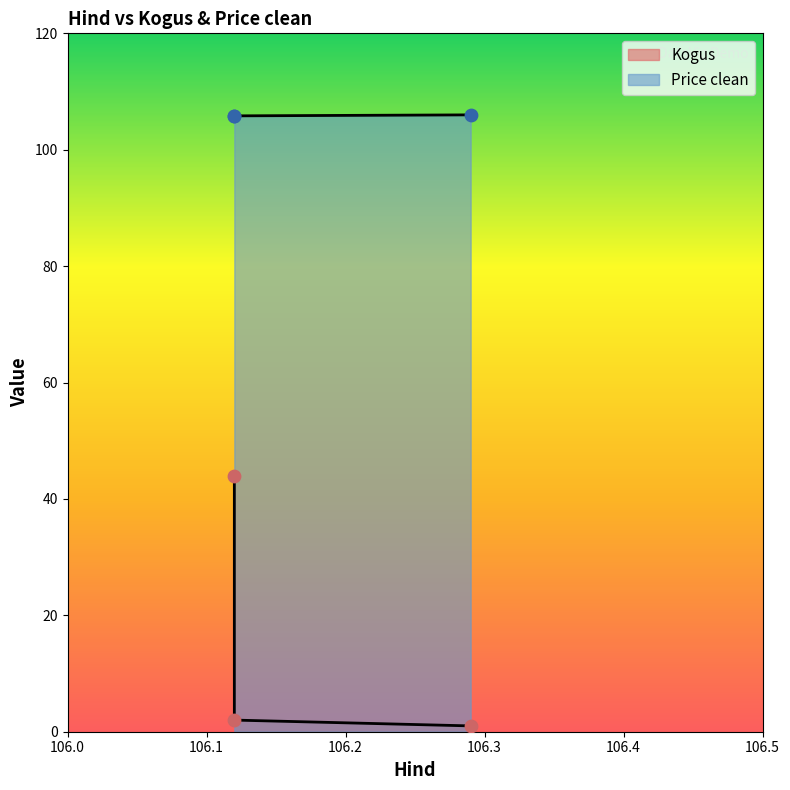

What is the change in value from 106.29 to 106.12?

-43